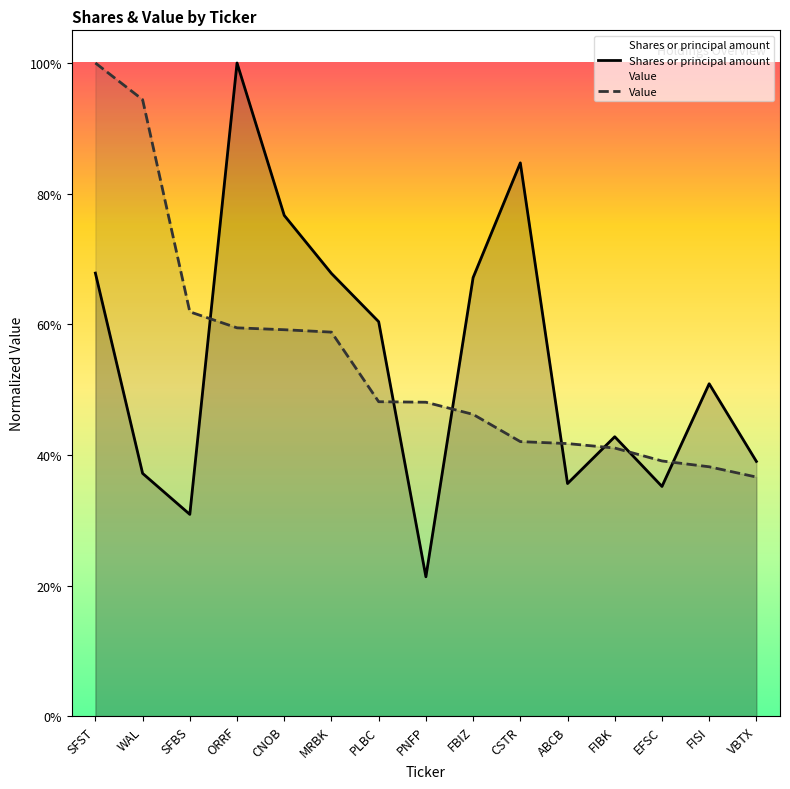

What is the spread (max minus min) of values at MRBK?

0.1